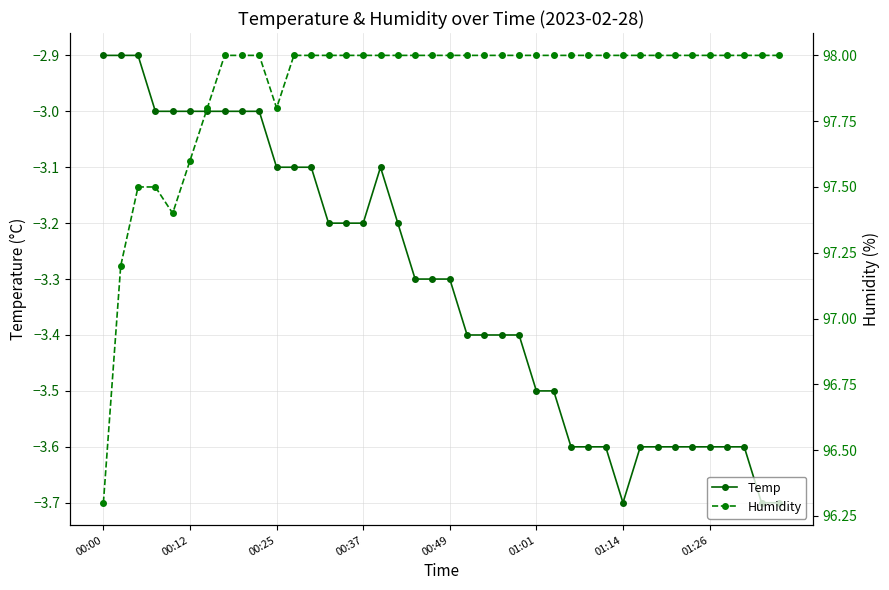

What is the value of the Temp point at the 29th from the left?

-3.6